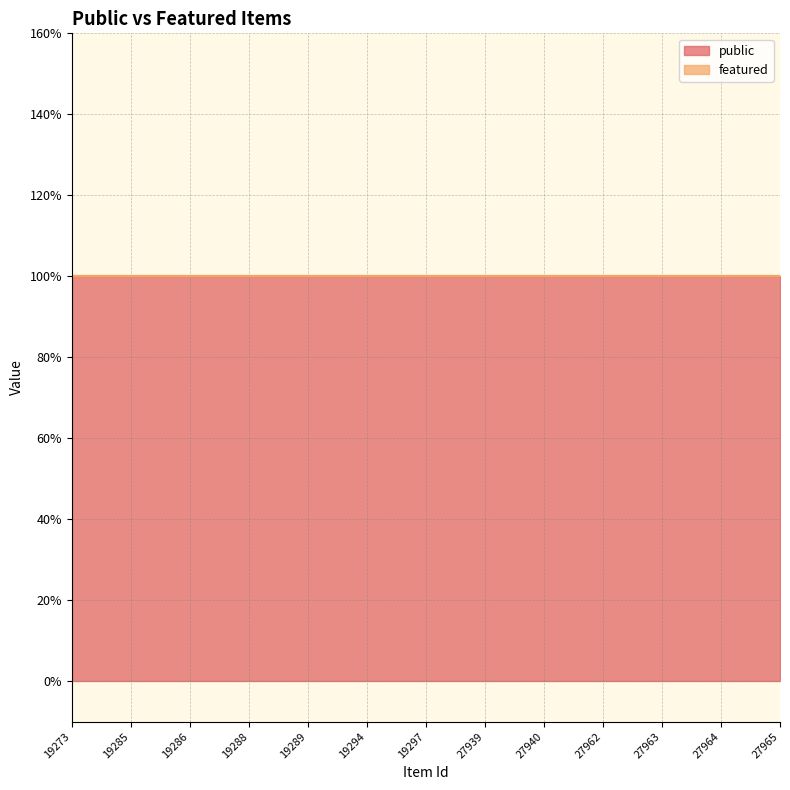

At how many categories does at least one series exceed 0?

13